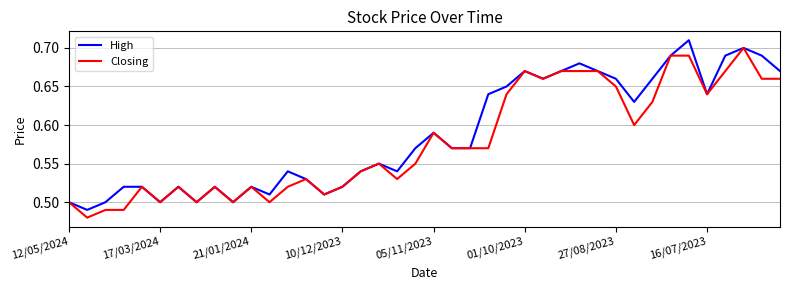

Reading right to left, extract all data points from this chart.

High: 0.7	0.7	0.7	0.7	0.6	0.7	0.7	0.7	0.6	0.7	0.7	0.7	0.7	0.7	0.7	0.7	0.6	0.6	0.6	0.6	0.6	0.5	0.6	0.5	0.5	0.5	0.5	0.5	0.5	0.5	0.5	0.5	0.5	0.5	0.5	0.5	0.5	0.5	0.5	0.5
Closing: 0.7	0.7	0.7	0.7	0.6	0.7	0.7	0.6	0.6	0.7	0.7	0.7	0.7	0.7	0.7	0.6	0.6	0.6	0.6	0.6	0.6	0.5	0.6	0.5	0.5	0.5	0.5	0.5	0.5	0.5	0.5	0.5	0.5	0.5	0.5	0.5	0.5	0.5	0.5	0.5